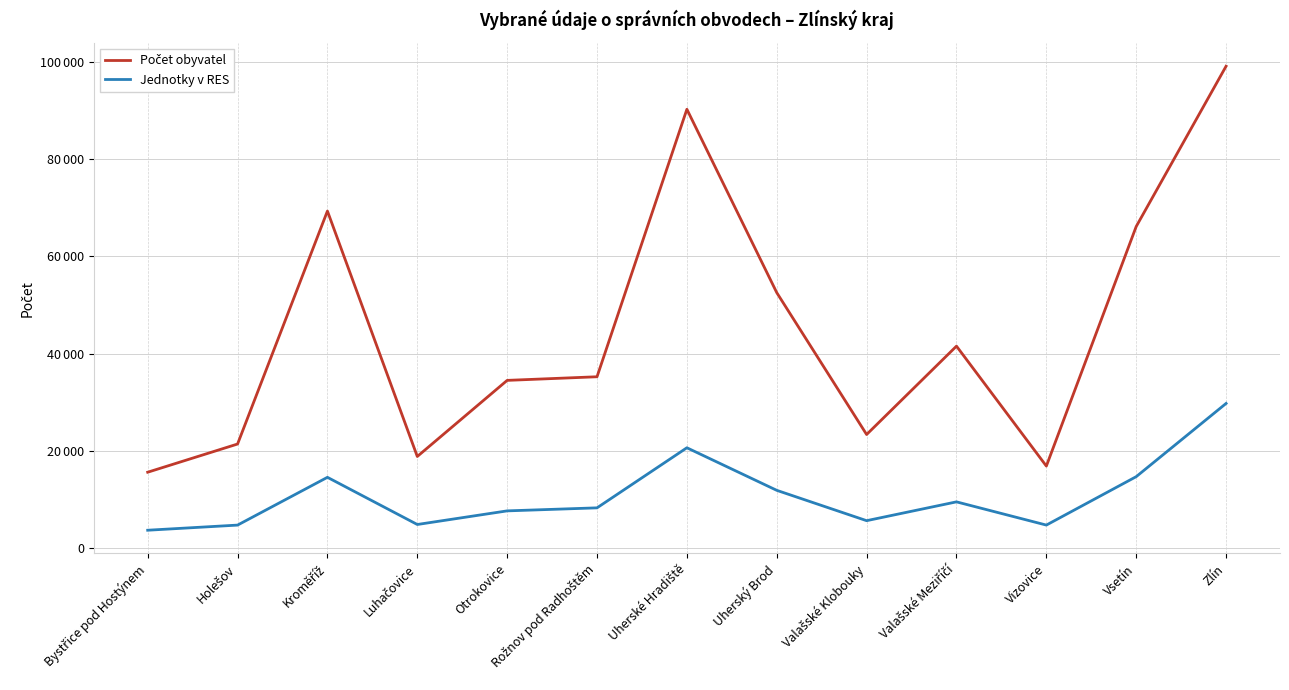

At which label does Jednotky v RES first exceed 8244?

Kroměříž